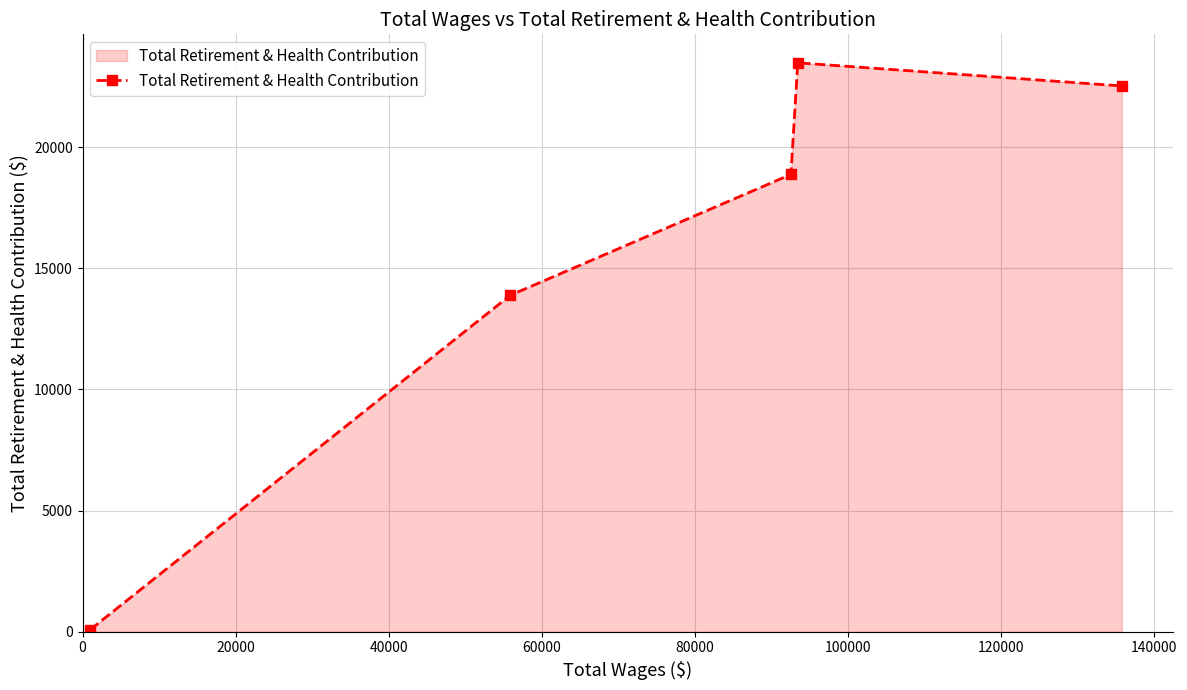

True or false: the data has more than 2 interior local peaks.

False